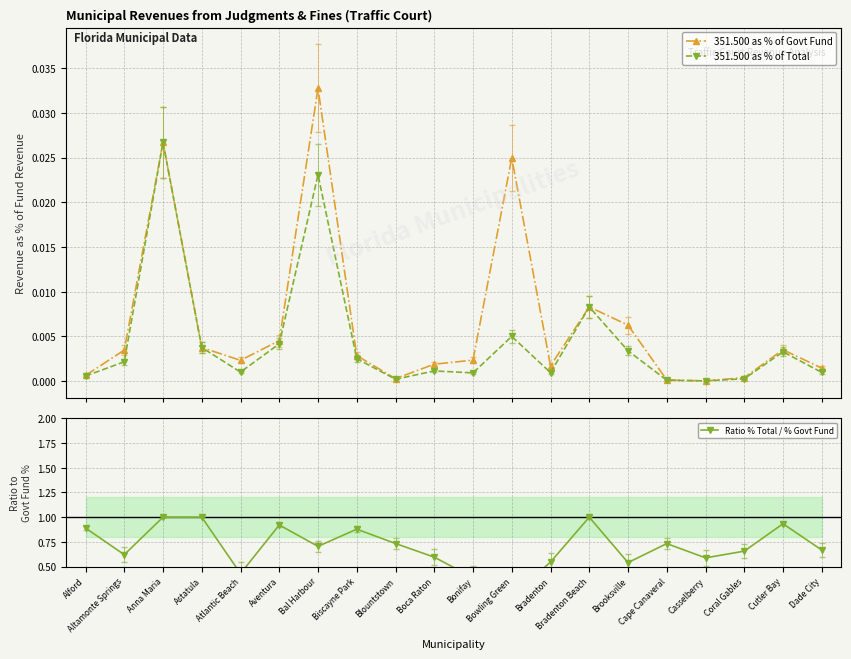

Which series changed the most between Alford and Bonifay?

Ratio % Total / % Govt Fund